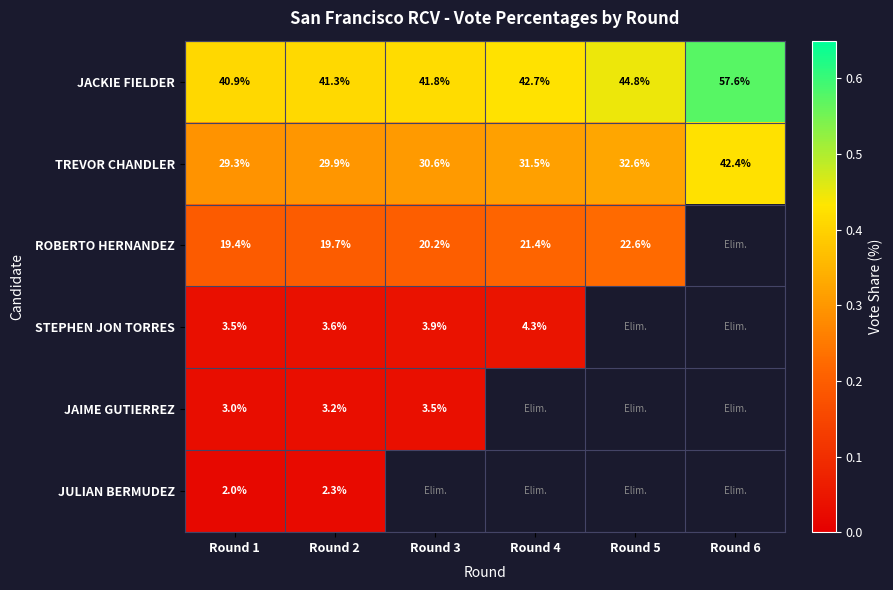

At which label does JACKIE FIELDER reach its peak?

Round 6